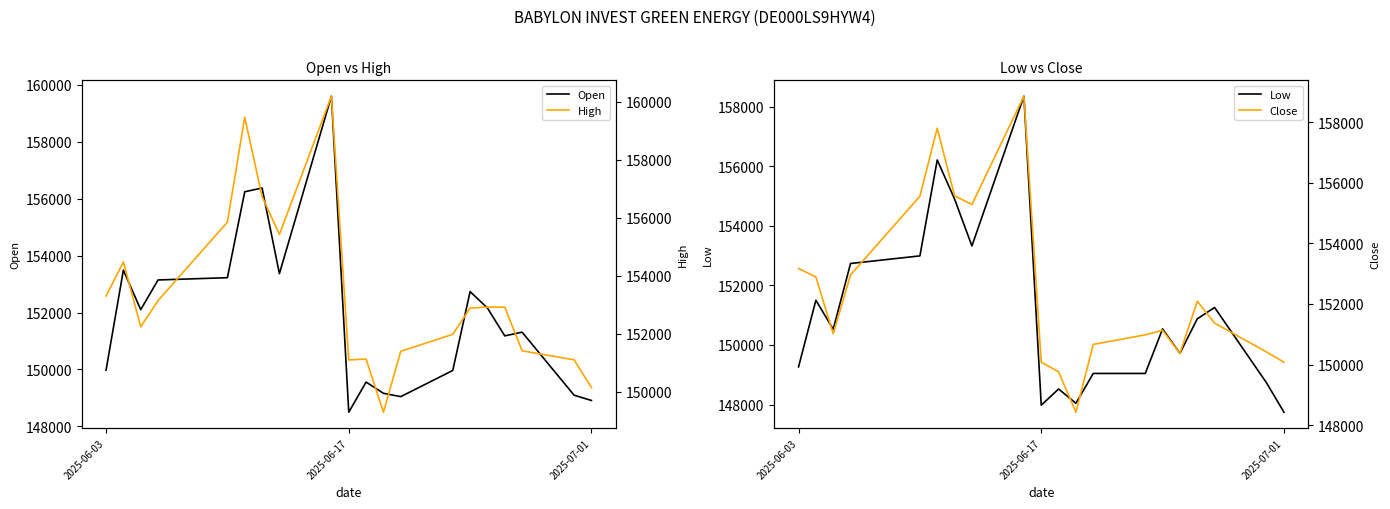

Reading right to left, extract all data points from this chart.

Open: 148910	149095	151309	151179	152157	152734	149964	149045	149162	149556	148497	159600	153365	156373	156241	153223	153143	152101	153489	149975
Low: 147744	148725	151258	150878	149721	150539	149045	149045	148045	148523	147979	158349	153322	154897	156207	152989	152734	150529	151501	149266
High: 150140	151098	151410	152916	152920	152884	151978	151393	149289	151125	151094	160201	155427	156737	159472	155851	153143	152240	154476	153299
Close: 150078	150413	151367	152087	150369	151129	150980	150665	148427	149761	150077	158855	155280	155567	157796	155552	152959	151017	152889	153171